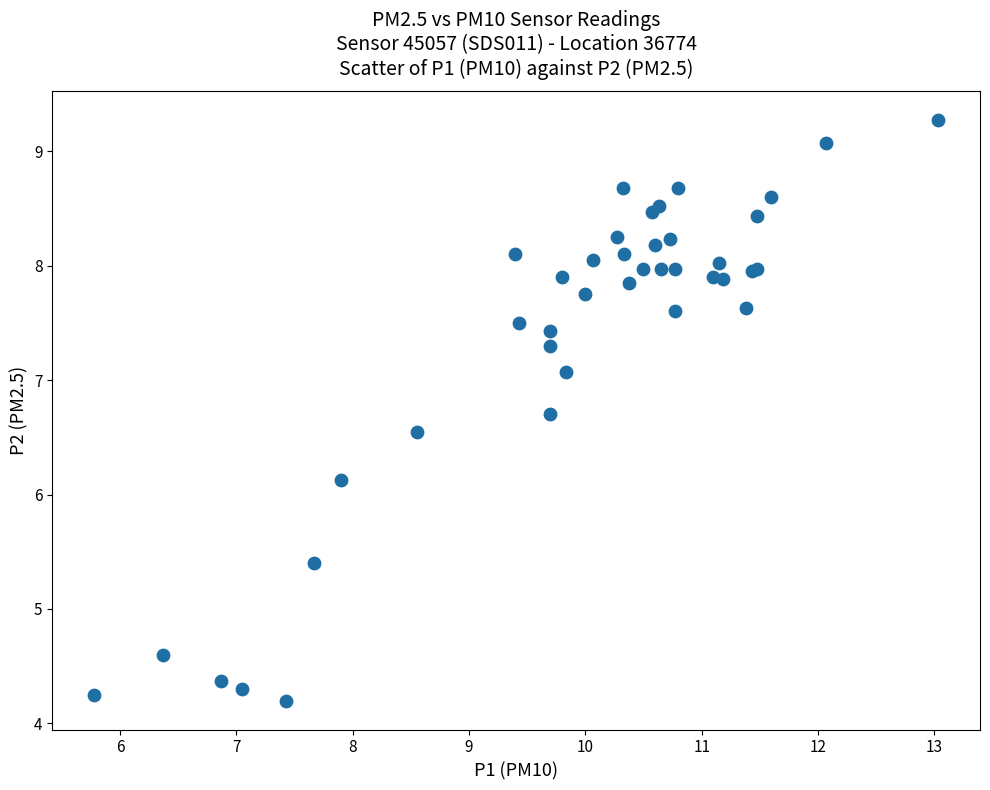

What Y value in the scatter plot is closest to 6?

6.1